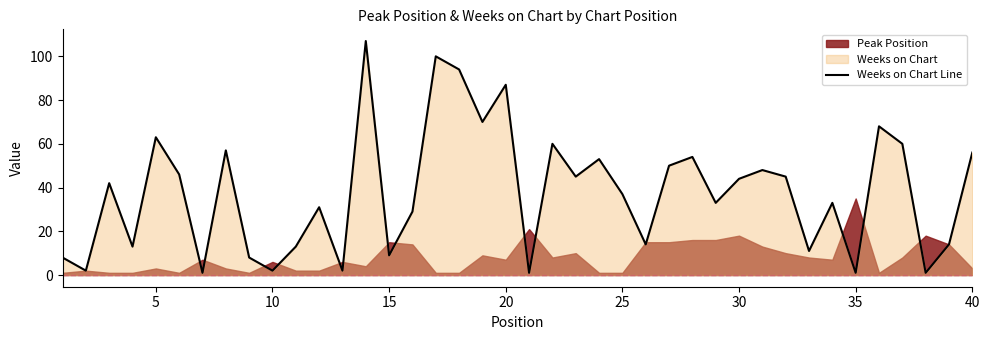

The Weeks on Chart Line series shows 63 at 5. True or false?

True